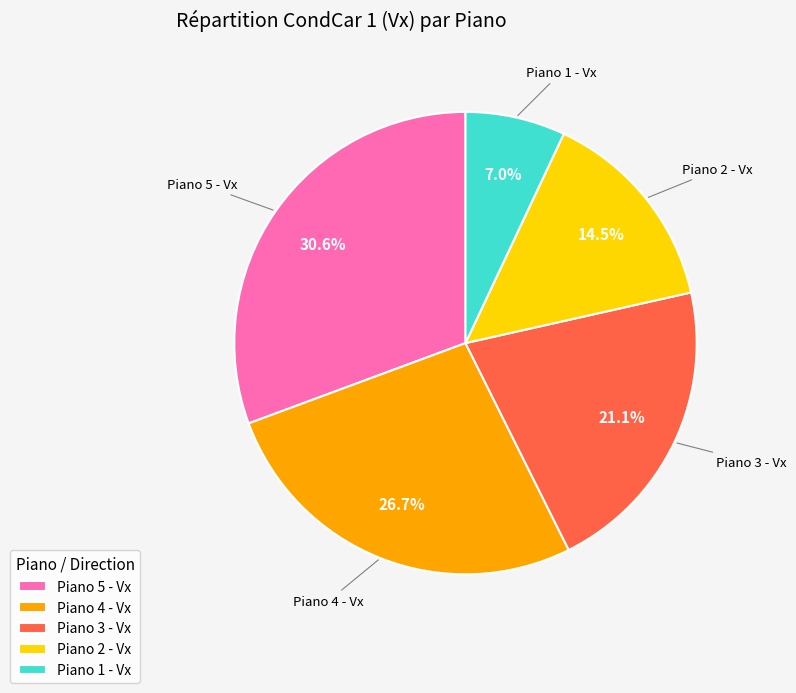

How much of the chart is everything except Piano 2 - Vx?

85.5%